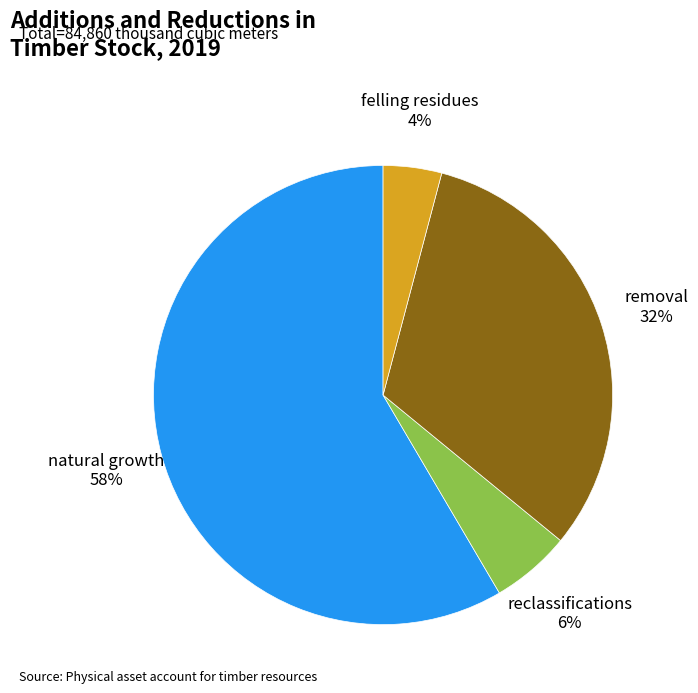

Combined, do removal and natural growth account for over 50%?

Yes